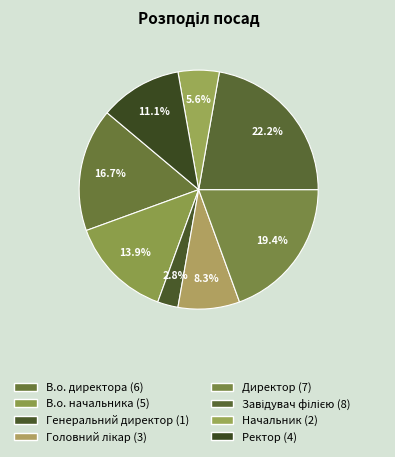

How many segments does this pie chart have?

8